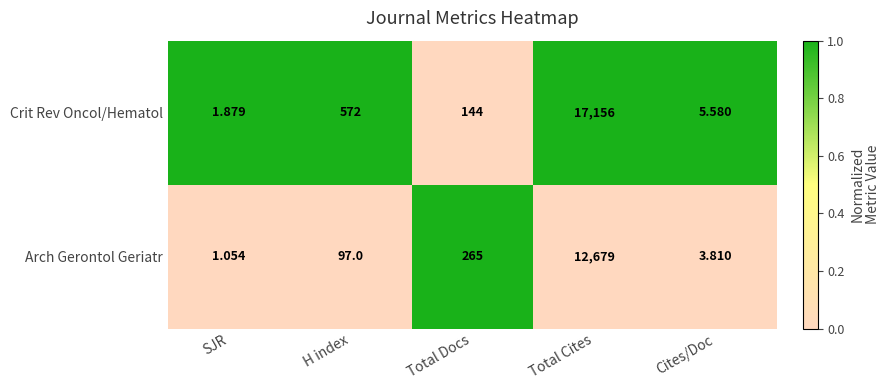

Rank the series by their maximum value, from highest to lowest.

Crit Rev Oncol/Hematol, Arch Gerontol Geriatr